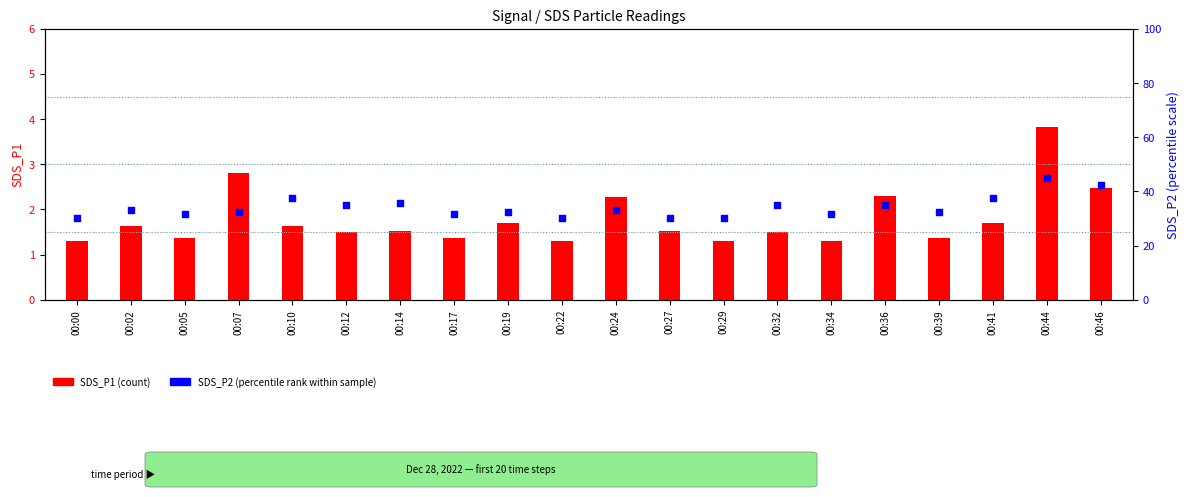

Which series reaches the minimum Y coordinate?

SDS_P1